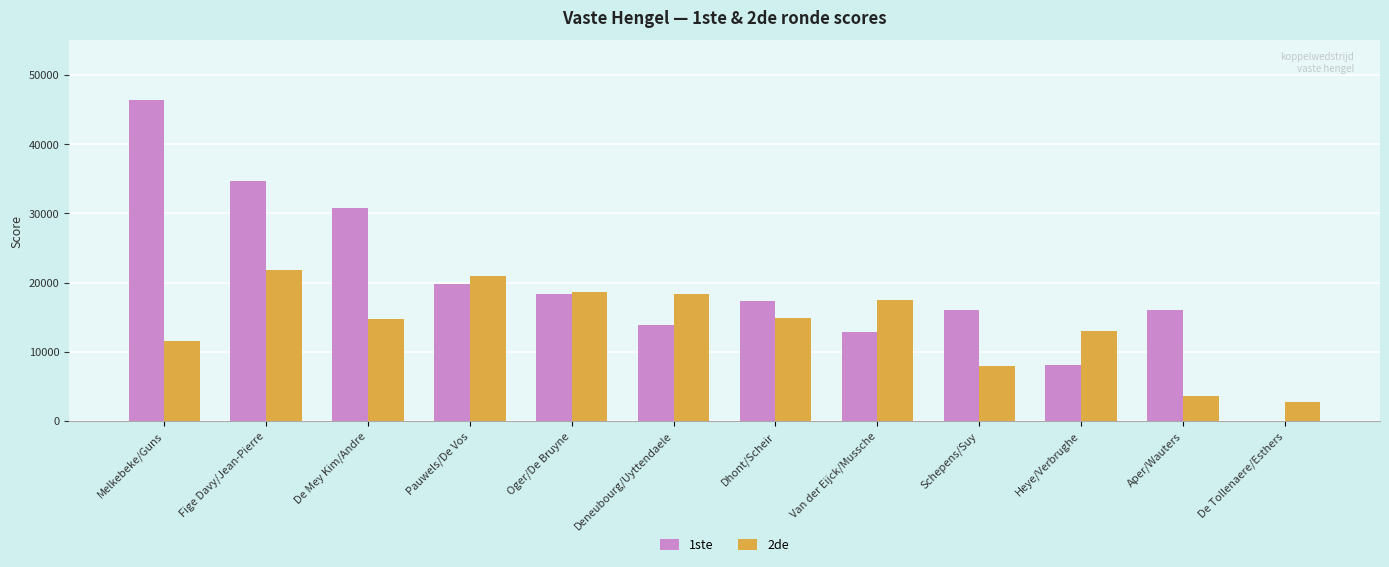

What value does the 1ste series have at Melkebeke/Guns, to the nearest 50?

46400